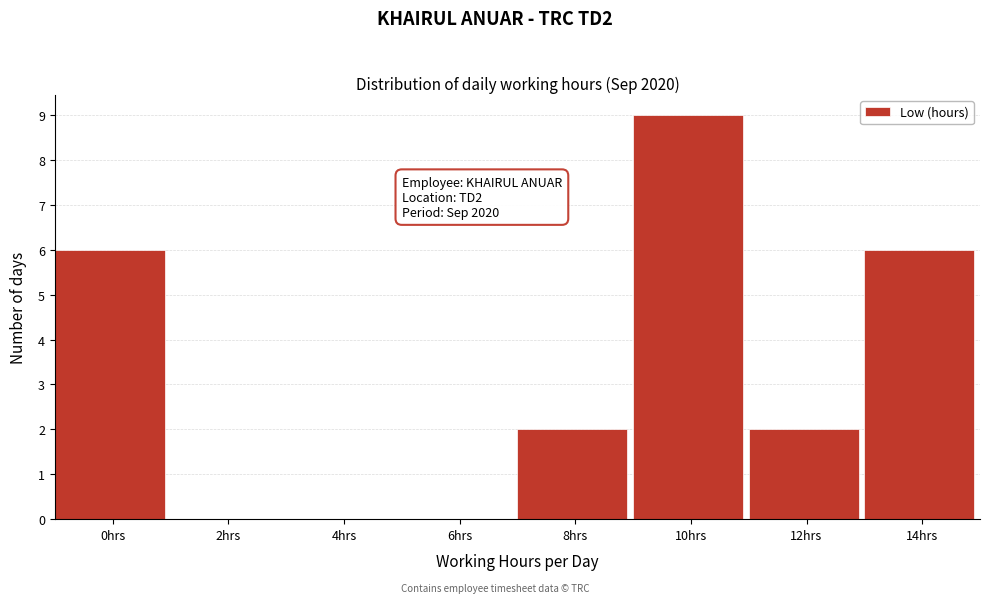

Reading left to right, what are all the values shown in this chart?

0hrs=6	2hrs=0	4hrs=0	6hrs=0	8hrs=2	10hrs=9	12hrs=2	14hrs=6